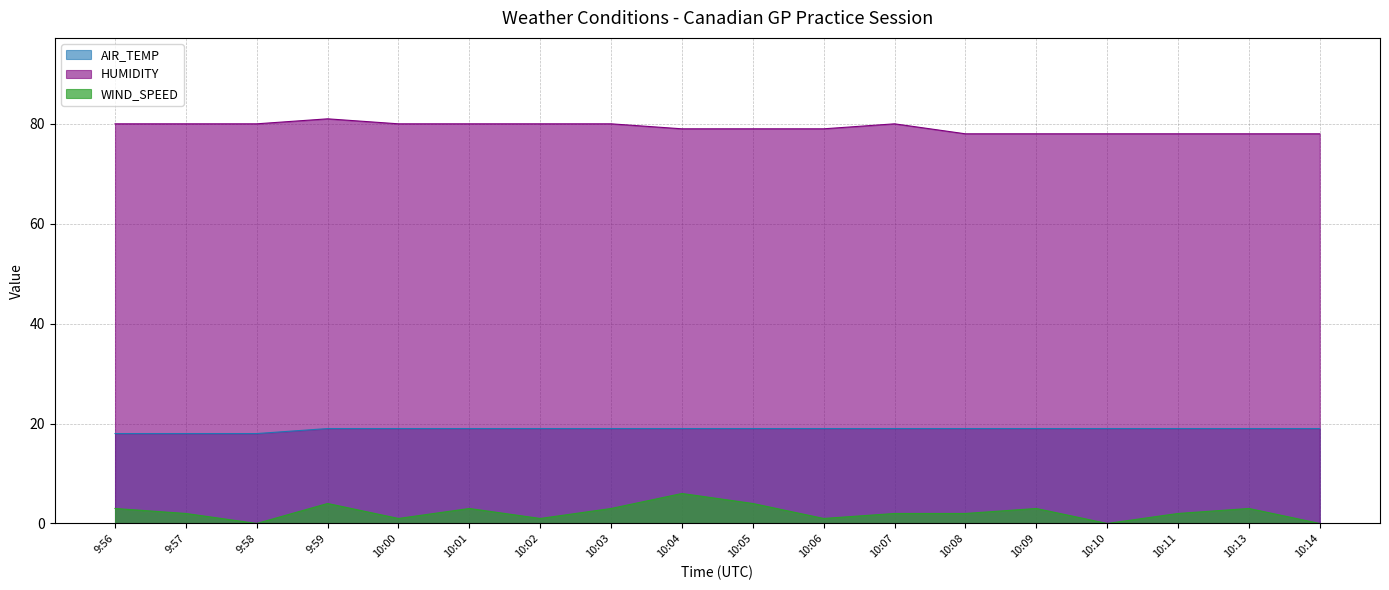

How many WIND_SPEED values are between 1 and 3?

12